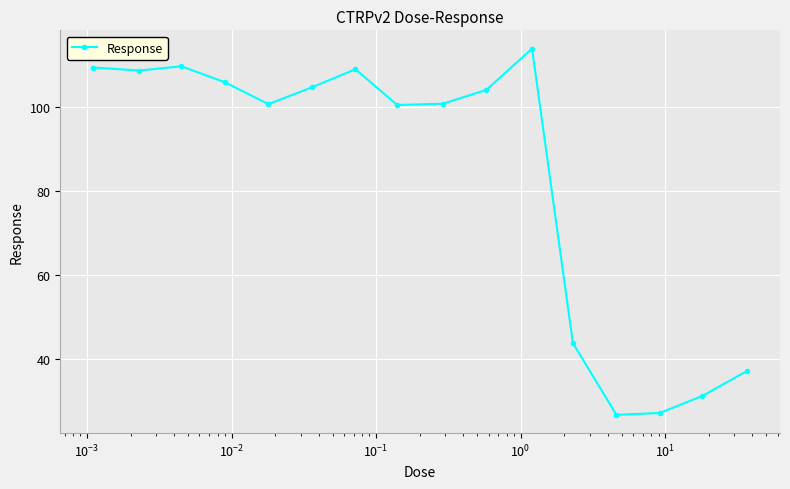

What is the value of the 15th point from the left?

31.2